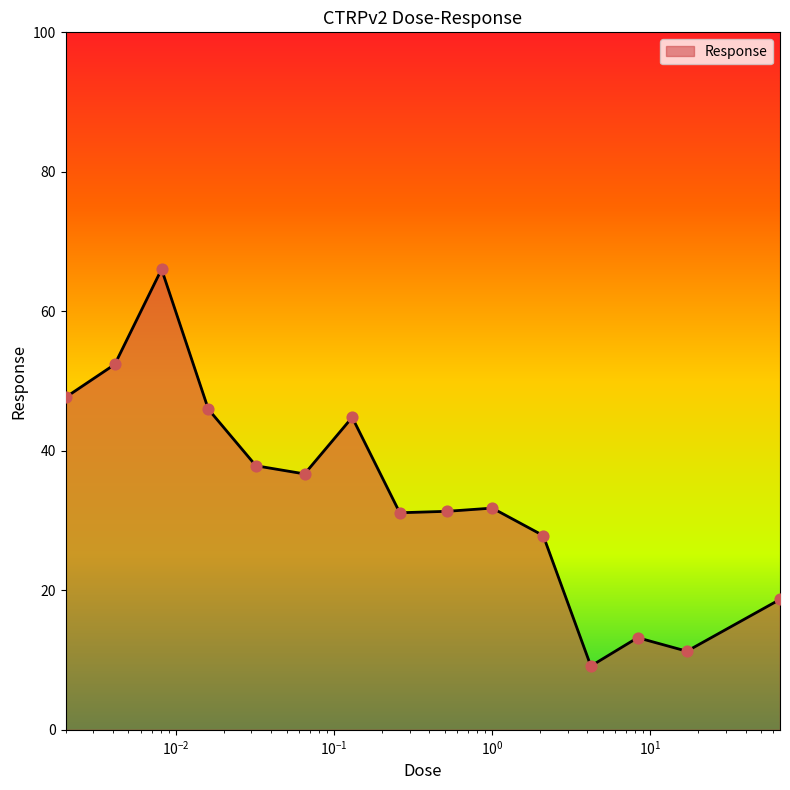

What is the greatest value displayed?

66.0